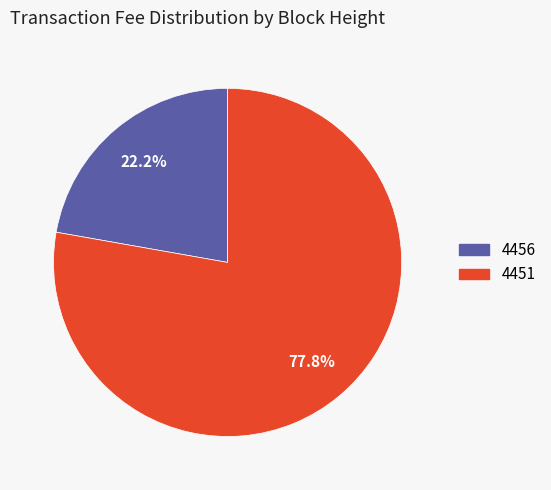

To the nearest percent, what portion does 4451 represent?

78%